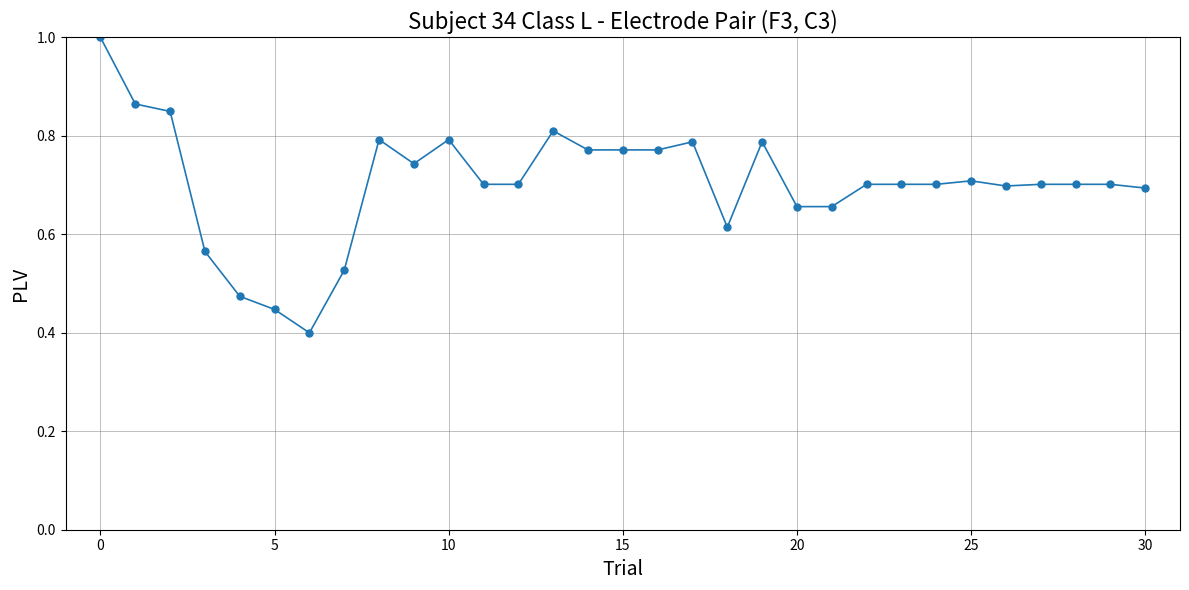

What is the maximum value shown in the chart?

1.0